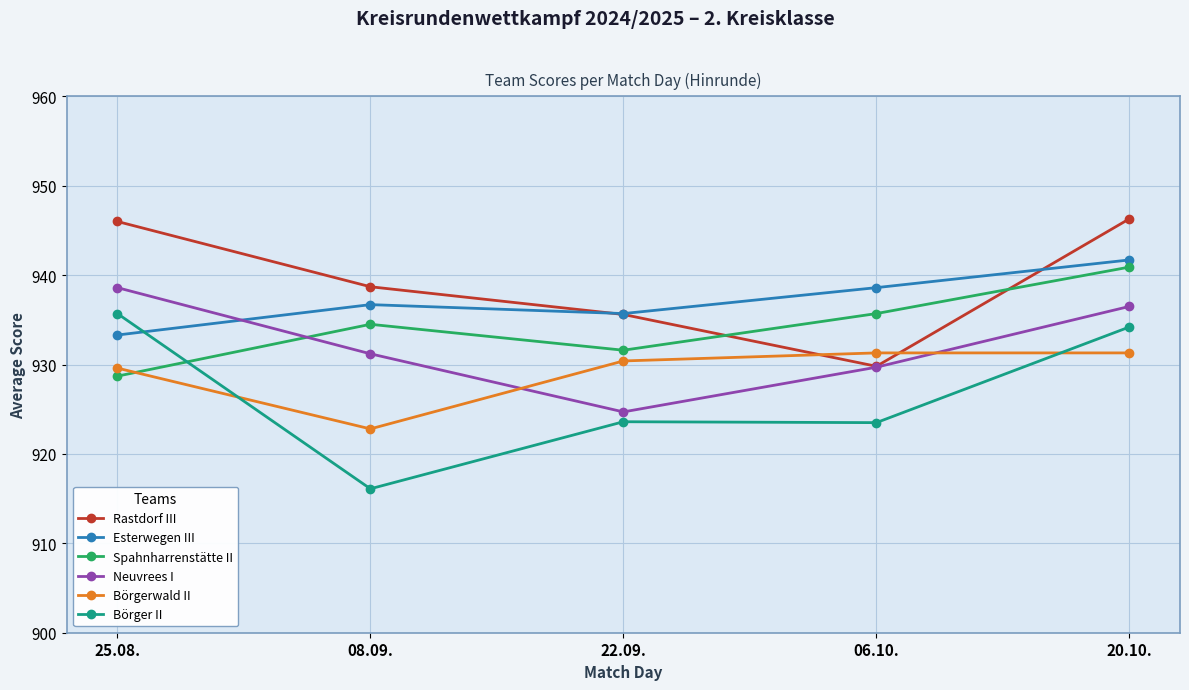

How many interior local valleys does the Spahnharrenstätte II series have?

1